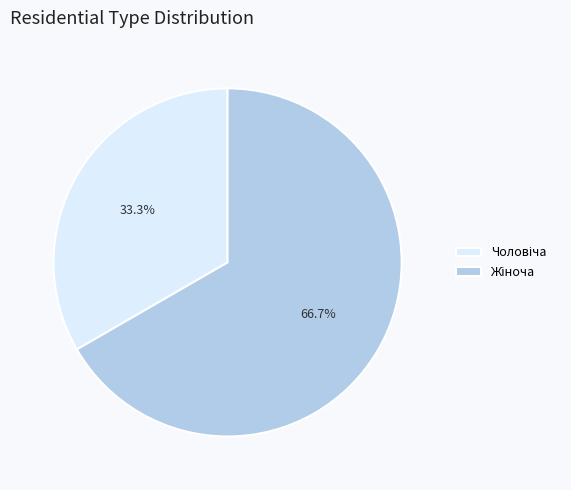

Is there a majority slice in this chart?

Yes